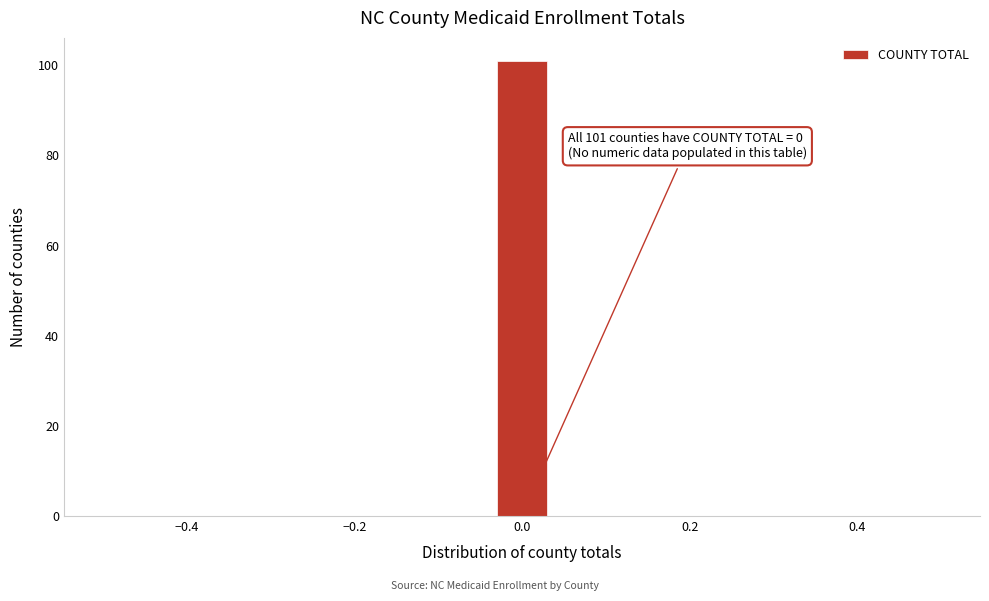

Around what value on the x-axis is the tallest bar? Give the approximate position of its centre, as read against the axis.

0.00